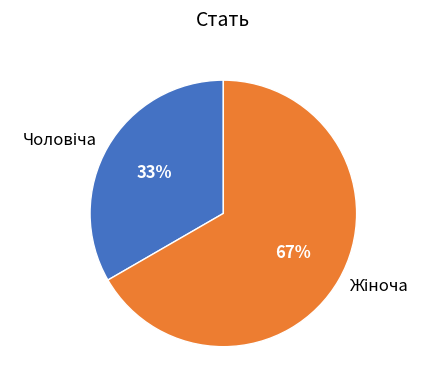

Is there any slice that represents more than half of the pie?

Yes